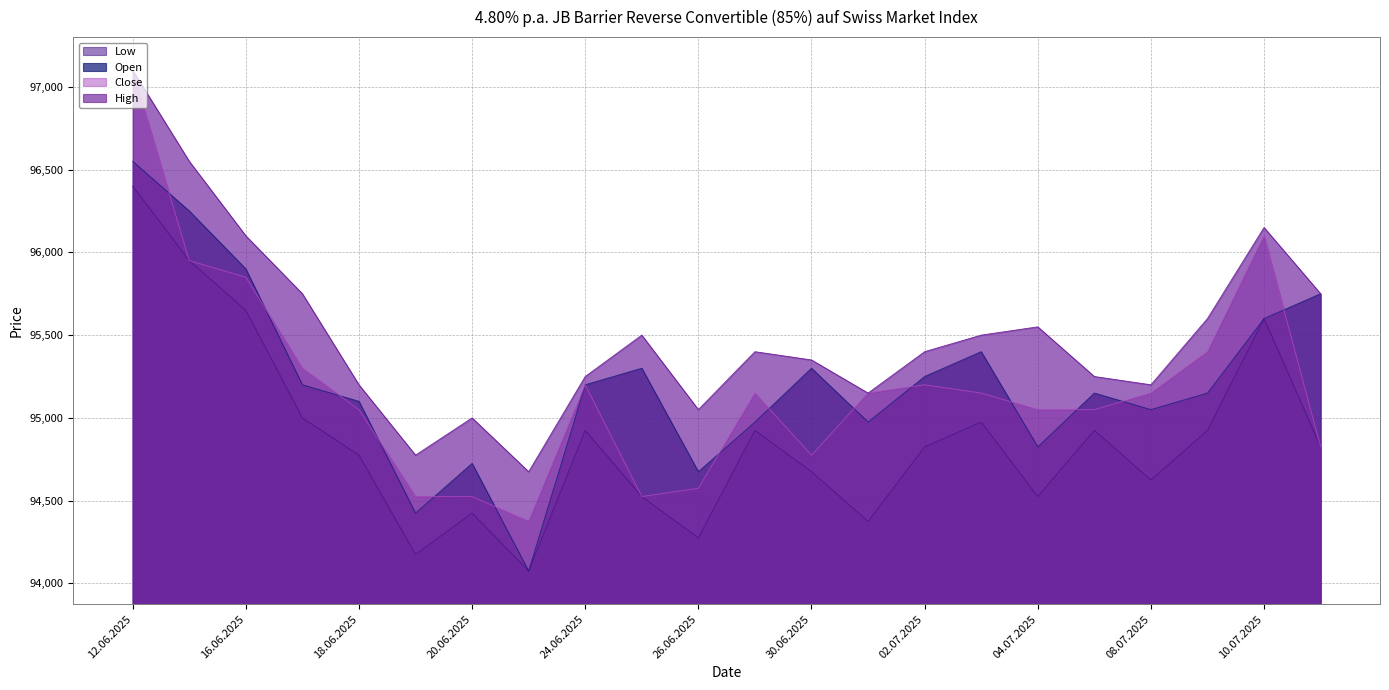

What is the sum of the High values at 16.06.2025 and 10.07.2025?

192250